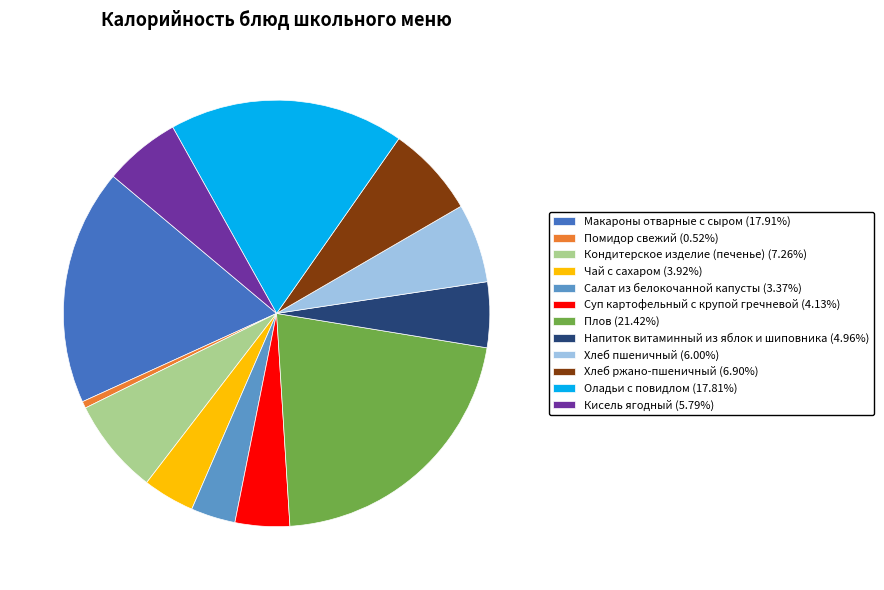

Approximately how many times larger is the value at Салат из белокочанной капусты (3.37%) compared to Суп картофельный с крупой гречневой (4.13%)?

0.8